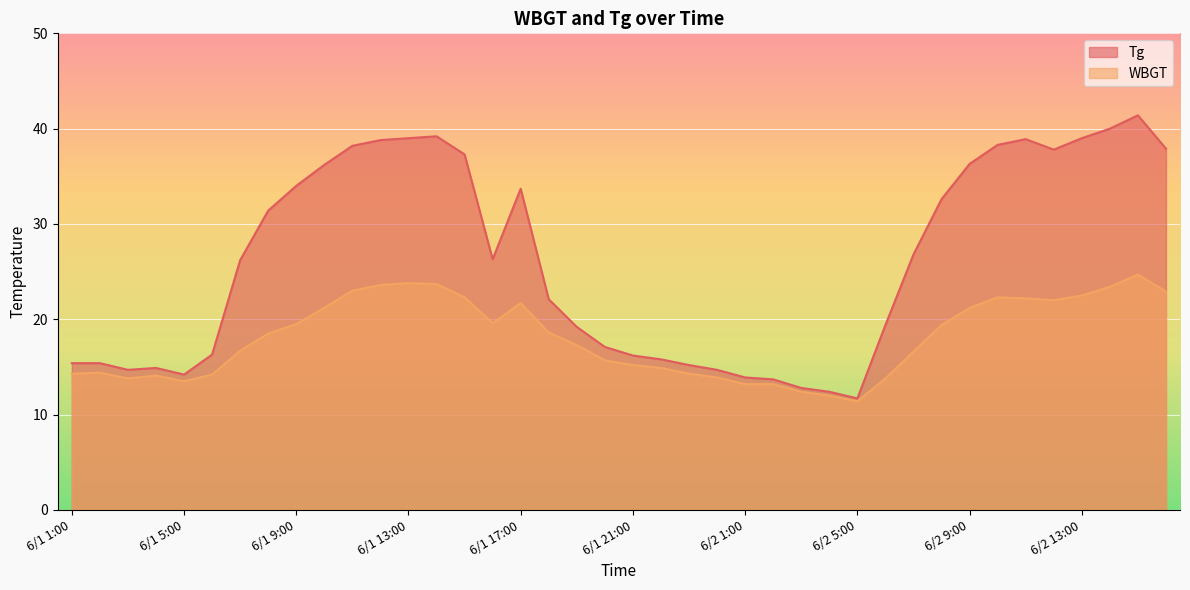

Reading right to left, what are all the values shown in this chart?

Tg: 6/2 16:00=37.9	6/2 15:00=41.4	6/2 14:00=40.0	6/2 13:00=39.0	6/2 12:00=37.8	6/2 11:00=38.9	6/2 10:00=38.3	6/2 9:00=36.3	6/2 8:00=32.6	6/2 7:00=26.8	6/2 6:00=19.4	6/2 5:00=11.7	6/2 4:00=12.4	6/2 3:00=12.8	6/2 2:00=13.7	6/2 1:00=13.9	6/1 24:00=14.7	6/1 23:00=15.2	6/1 22:00=15.8	6/1 21:00=16.2	6/1 20:00=17.1	6/1 19:00=19.2	6/1 18:00=22.1	6/1 17:00=33.7	6/1 16:00=26.3	6/1 15:00=37.3	6/1 14:00=39.2	6/1 13:00=39.0	6/1 12:00=38.8	6/1 11:00=38.2	6/1 10:00=36.2	6/1 9:00=34.0	6/1 8:00=31.4	6/1 7:00=26.2	6/1 6:00=16.3	6/1 5:00=14.2	6/1 4:00=14.9	6/1 3:00=14.7	6/1 2:00=15.4	6/1 1:00=15.4
WBGT: 6/2 16:00=22.9	6/2 15:00=24.7	6/2 14:00=23.4	6/2 13:00=22.5	6/2 12:00=22.0	6/2 11:00=22.2	6/2 10:00=22.3	6/2 9:00=21.2	6/2 8:00=19.4	6/2 7:00=16.6	6/2 6:00=13.8	6/2 5:00=11.4	6/2 4:00=12.0	6/2 3:00=12.4	6/2 2:00=13.2	6/2 1:00=13.2	6/1 24:00=13.9	6/1 23:00=14.3	6/1 22:00=14.9	6/1 21:00=15.2	6/1 20:00=15.7	6/1 19:00=17.3	6/1 18:00=18.6	6/1 17:00=21.7	6/1 16:00=19.6	6/1 15:00=22.3	6/1 14:00=23.7	6/1 13:00=23.8	6/1 12:00=23.6	6/1 11:00=23.0	6/1 10:00=21.2	6/1 9:00=19.5	6/1 8:00=18.5	6/1 7:00=16.7	6/1 6:00=14.2	6/1 5:00=13.5	6/1 4:00=14.1	6/1 3:00=13.8	6/1 2:00=14.4	6/1 1:00=14.3